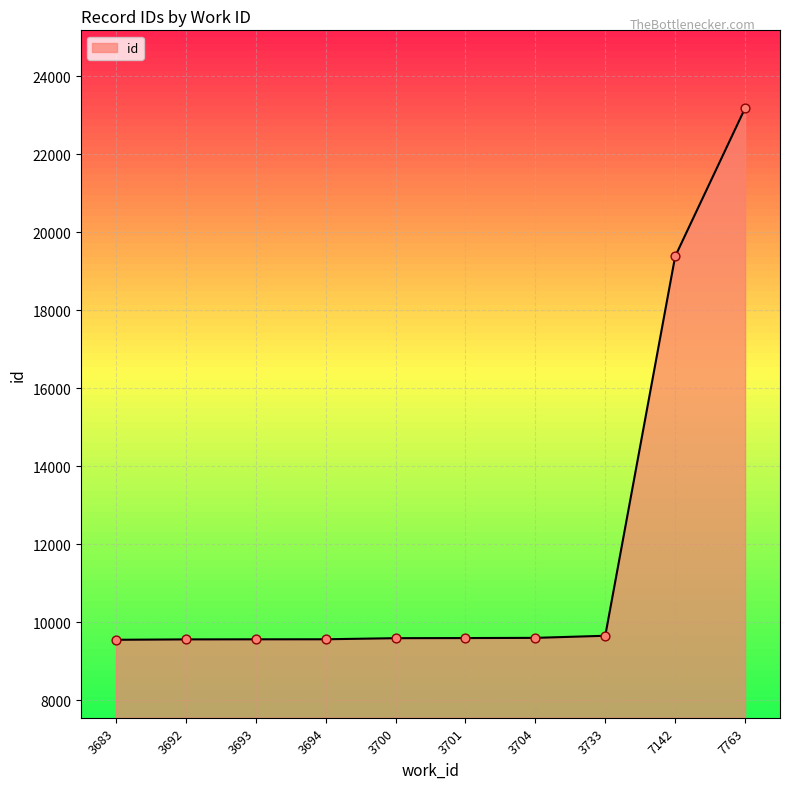

What is the ratio of the value at 3694 to the value at 7763?

0.4